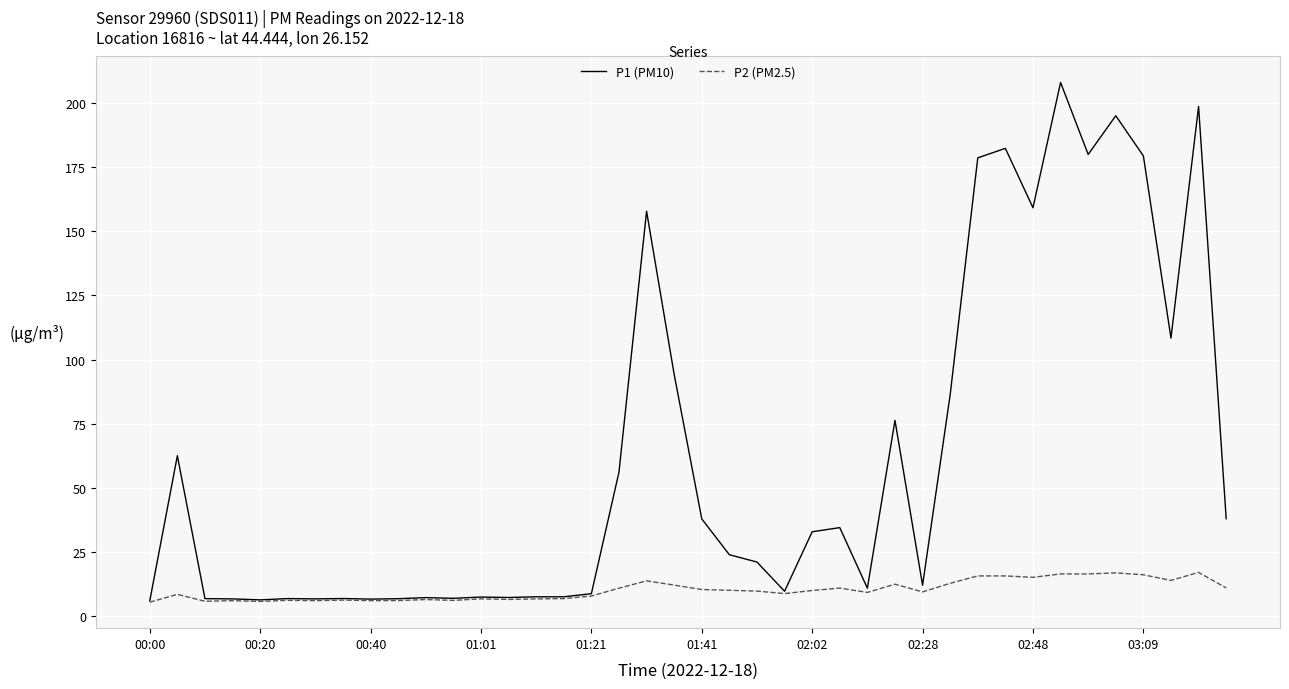

What is the lowest value of the P2 (PM2.5) series?

5.5